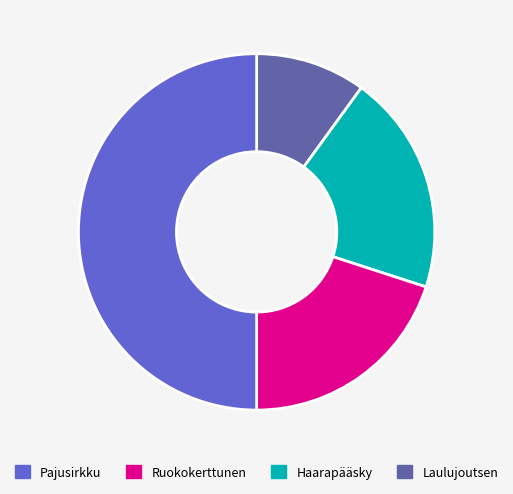

Count the number of slices in the pie.

4